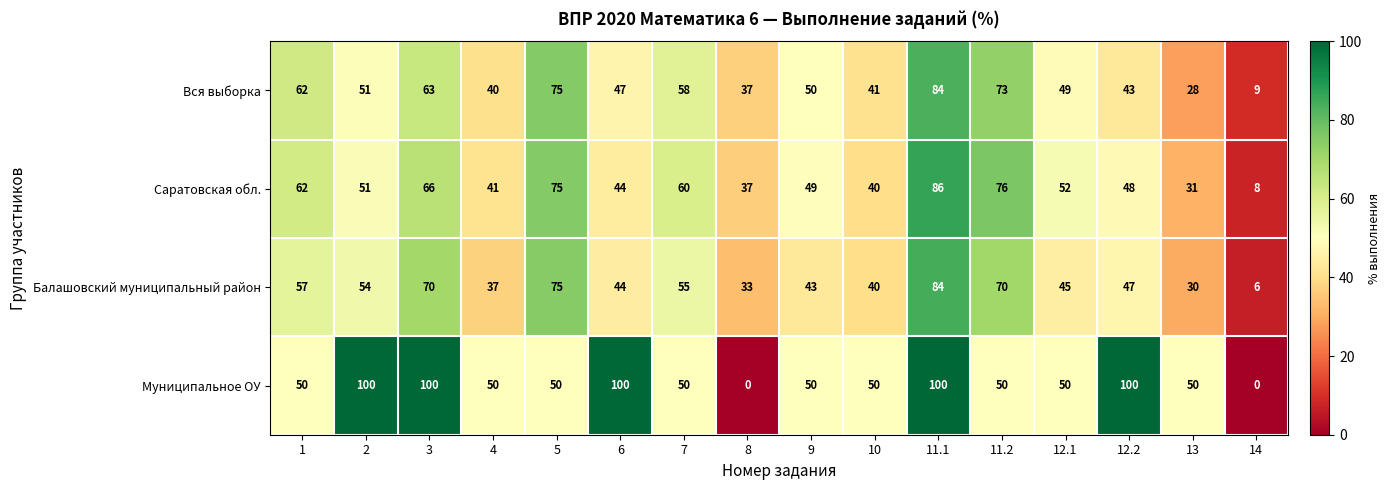

Rank the categories by Вся выборка value from highest to lowest.

11.1, 5, 11.2, 3, 1, 7, 2, 9, 12.1, 6, 12.2, 10, 4, 8, 13, 14